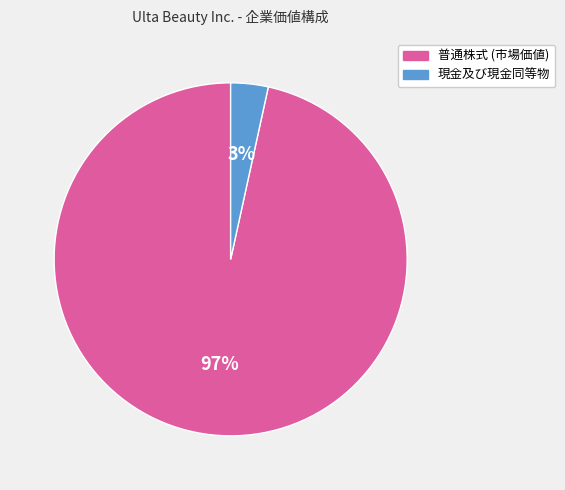

Between 普通株式 (市場価値) and 現金及び現金同等物, which is larger?

普通株式 (市場価値)